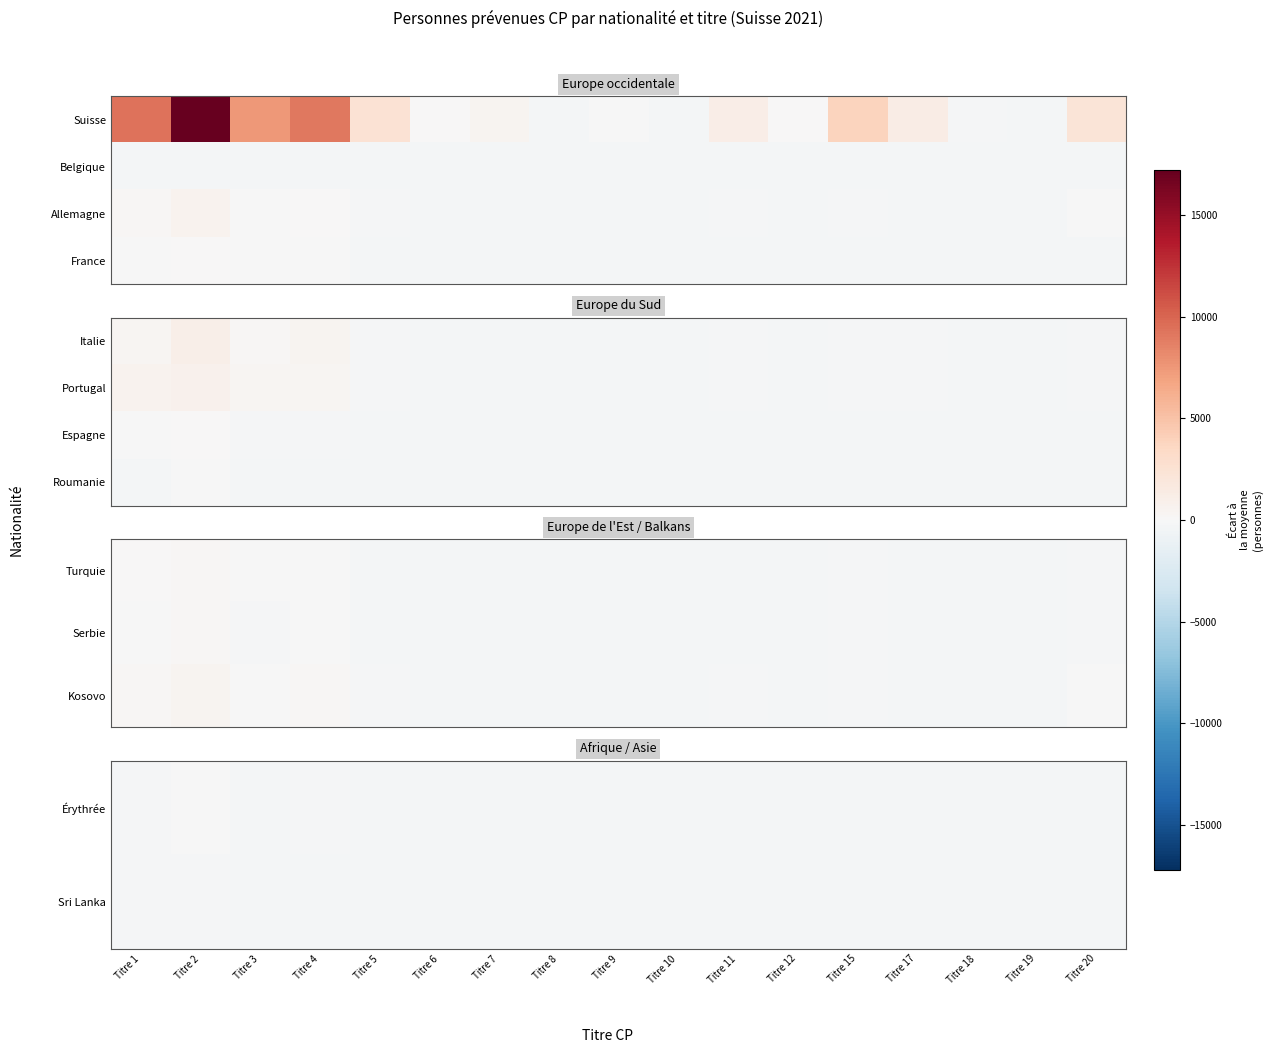

At how many categories does at least one series exceed -341?

9